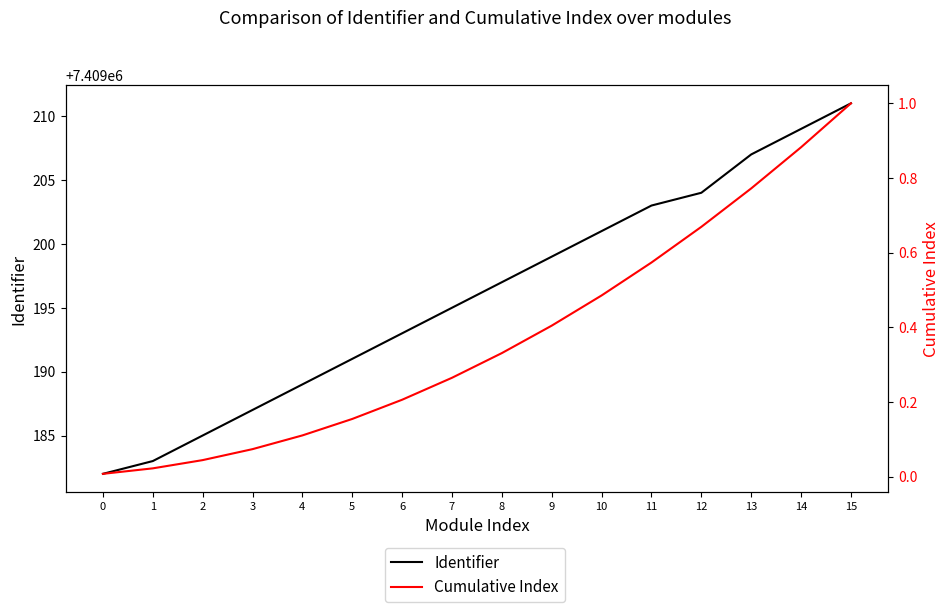

Which series has the widest spread of values?

Identifier